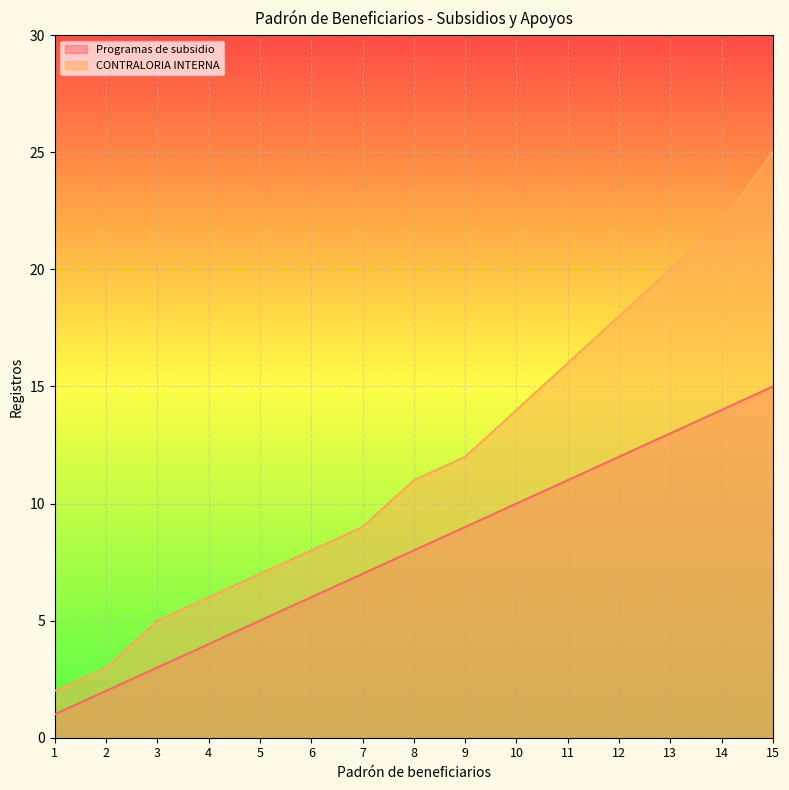

What are all the series names shown in the legend?

Programas de subsidio, CONTRALORIA INTERNA